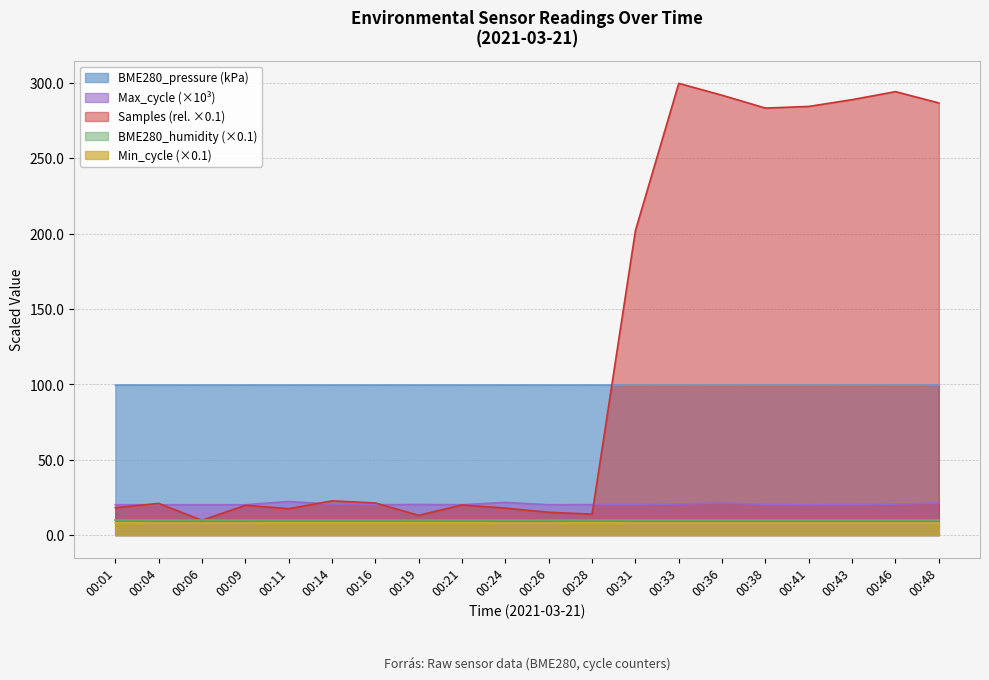

At which label is BME280_pressure closest to 99?

00:48